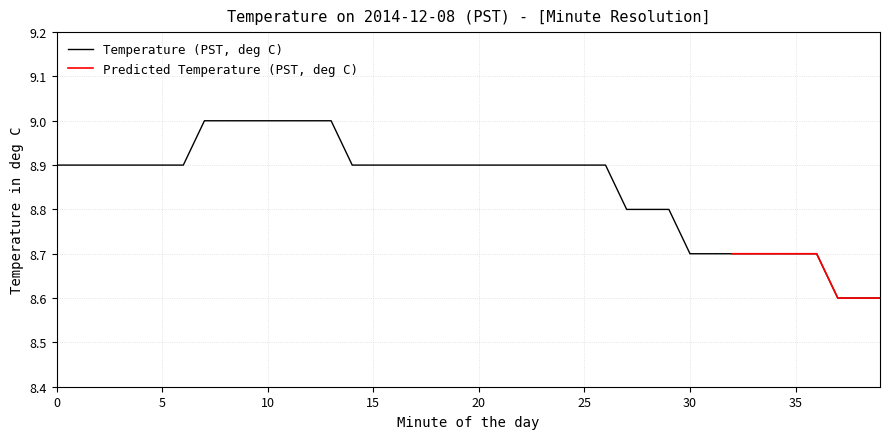

What is the difference between the maximum and minimum values?

0.4